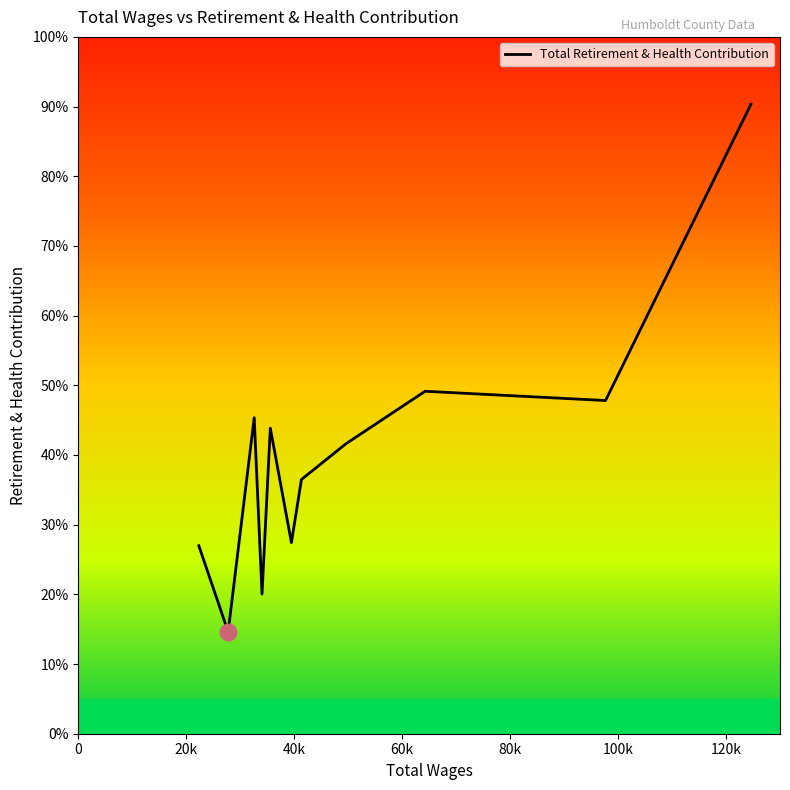

Does the chart have visible grid lines?

No